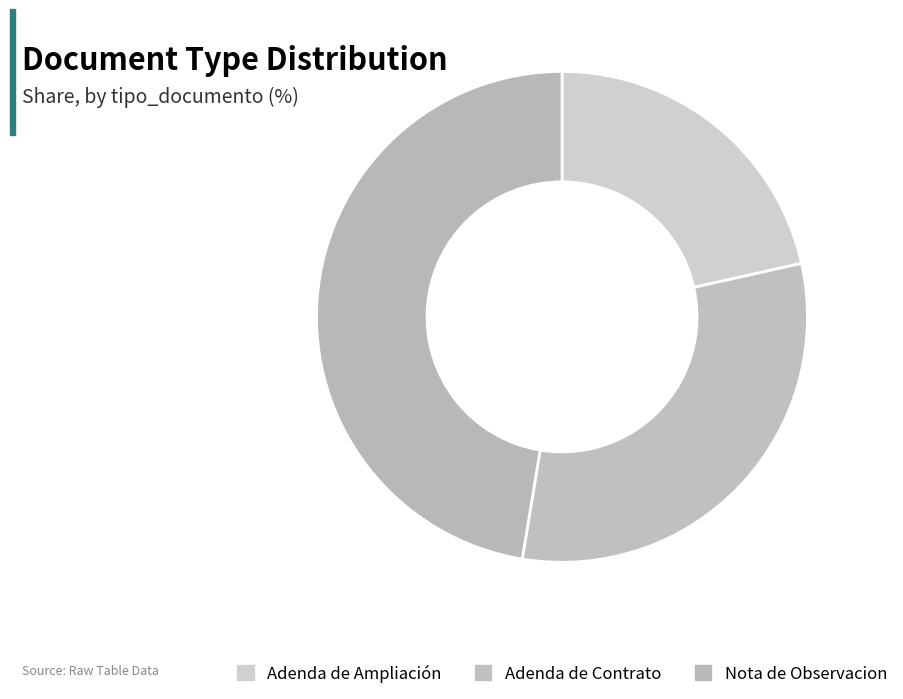

What is the largest slice in the pie chart?

Nota de Observacion